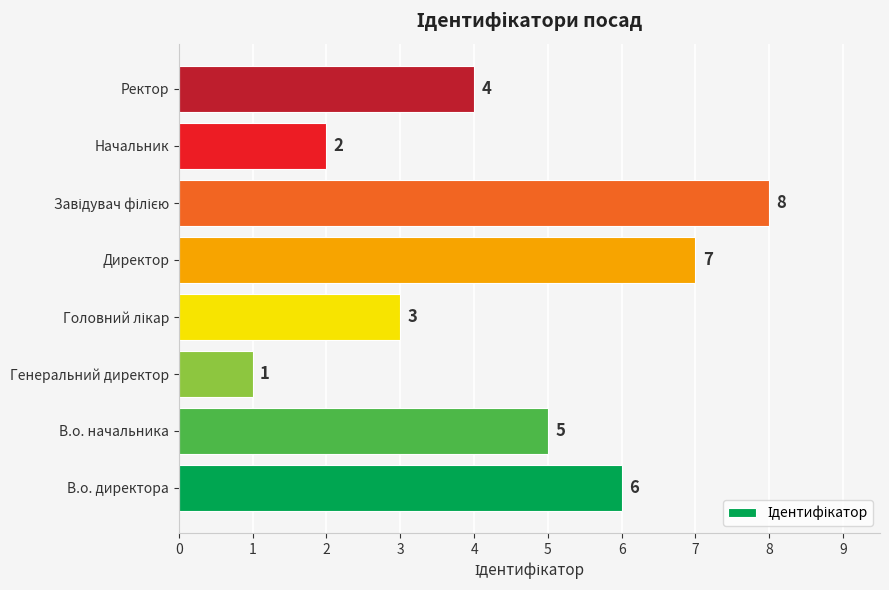

Reading bottom to top, transcribe all the data shown in this chart.

6	5	1	3	7	8	2	4